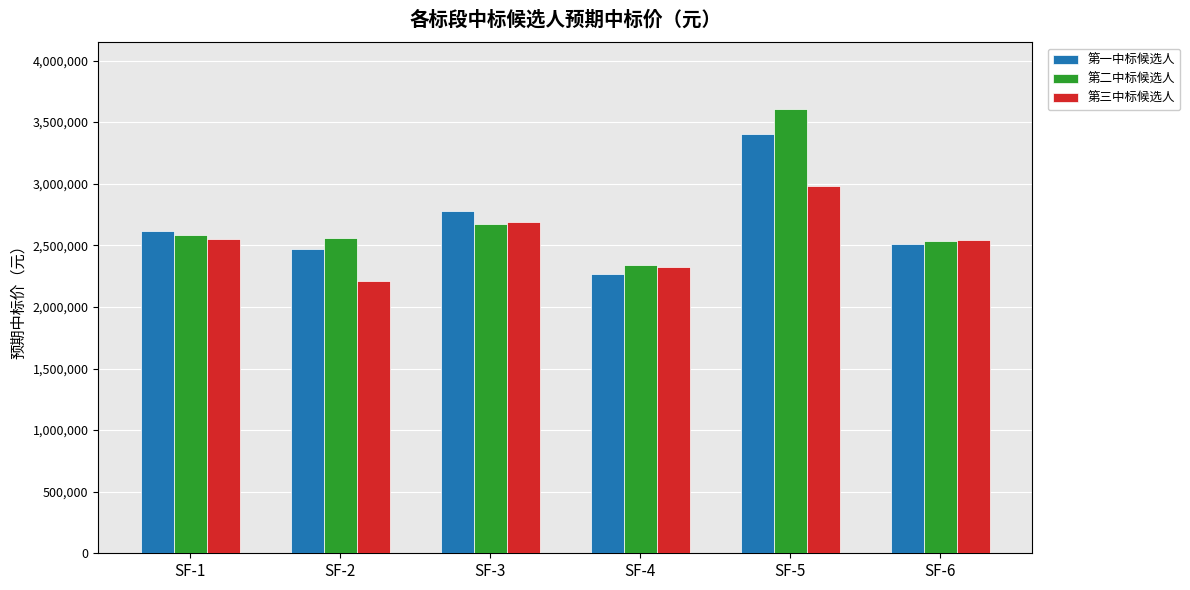

What is the difference between the 第二中标候选人 values at SF-4 and SF-6?

198552.2